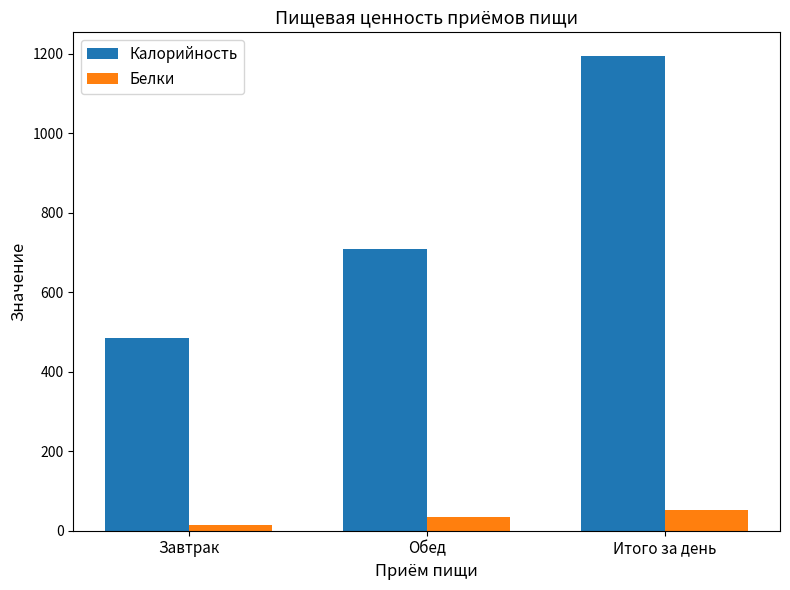

At Итого за день, list the series in order from largest to smallest.

Калорийность, Белки